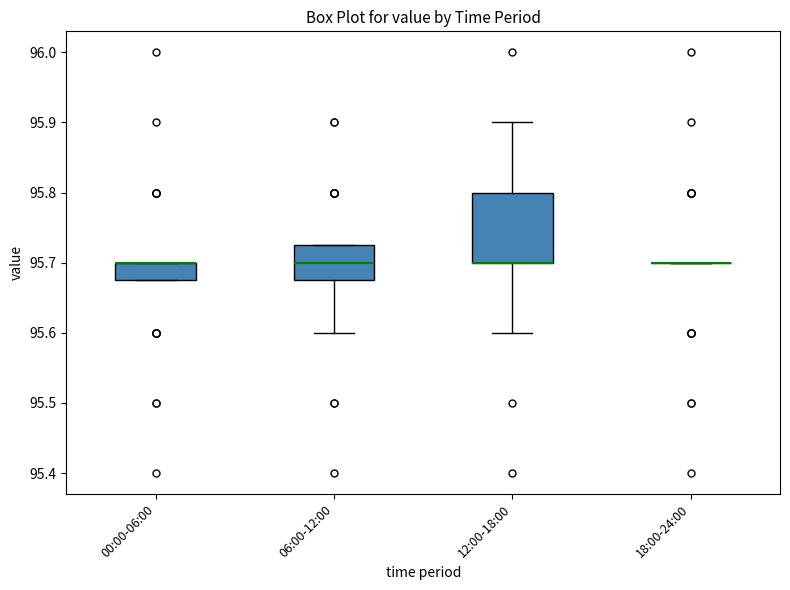

Which box is the tallest, from its lower edge to its upper edge?

12:00-18:00